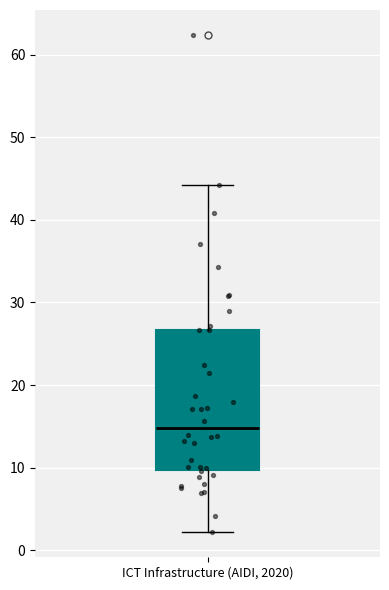

Read this box plot against the y-axis: the position of the median line, the range covered by the box, and the ends of both whiskers. The values are not printed on the chart, so give them approximately, as read against the axis.

median 15, box 10 to 27, whiskers 2 to 44